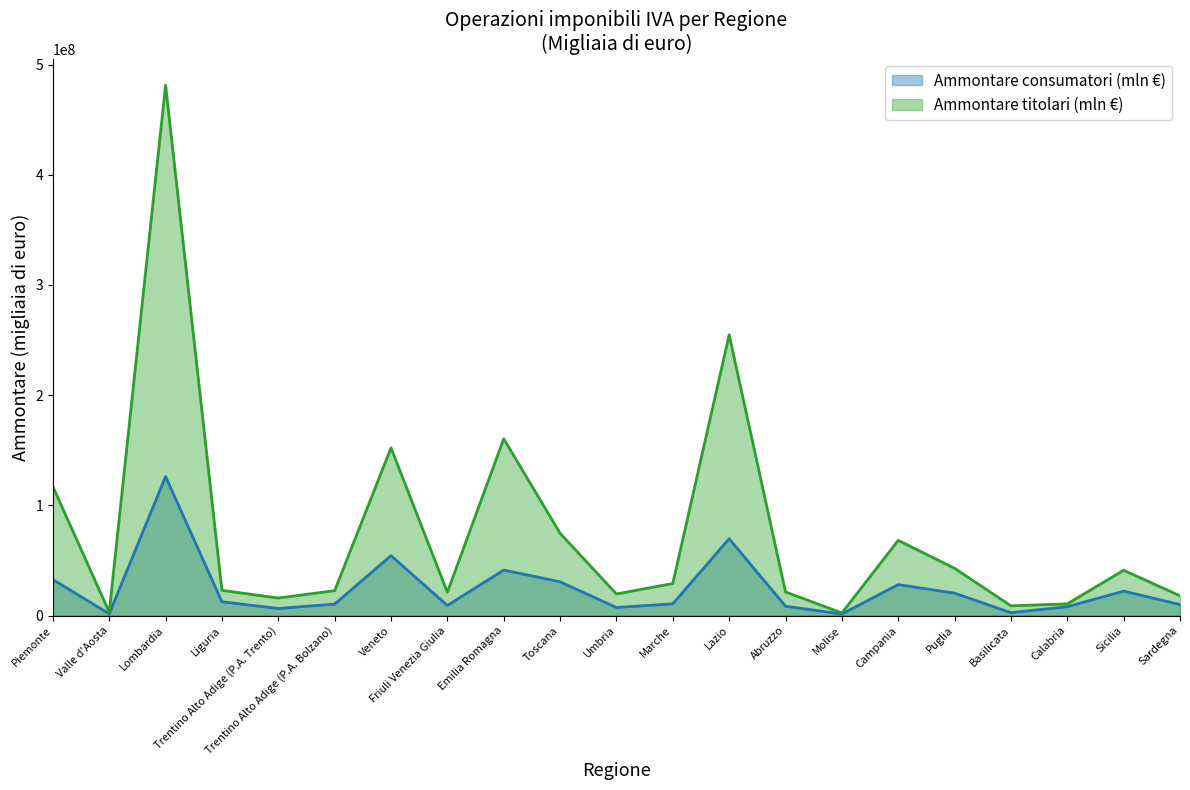

Read the Ammontare consumatori (mln €) value at Molise, to the nearest 10.

1333040